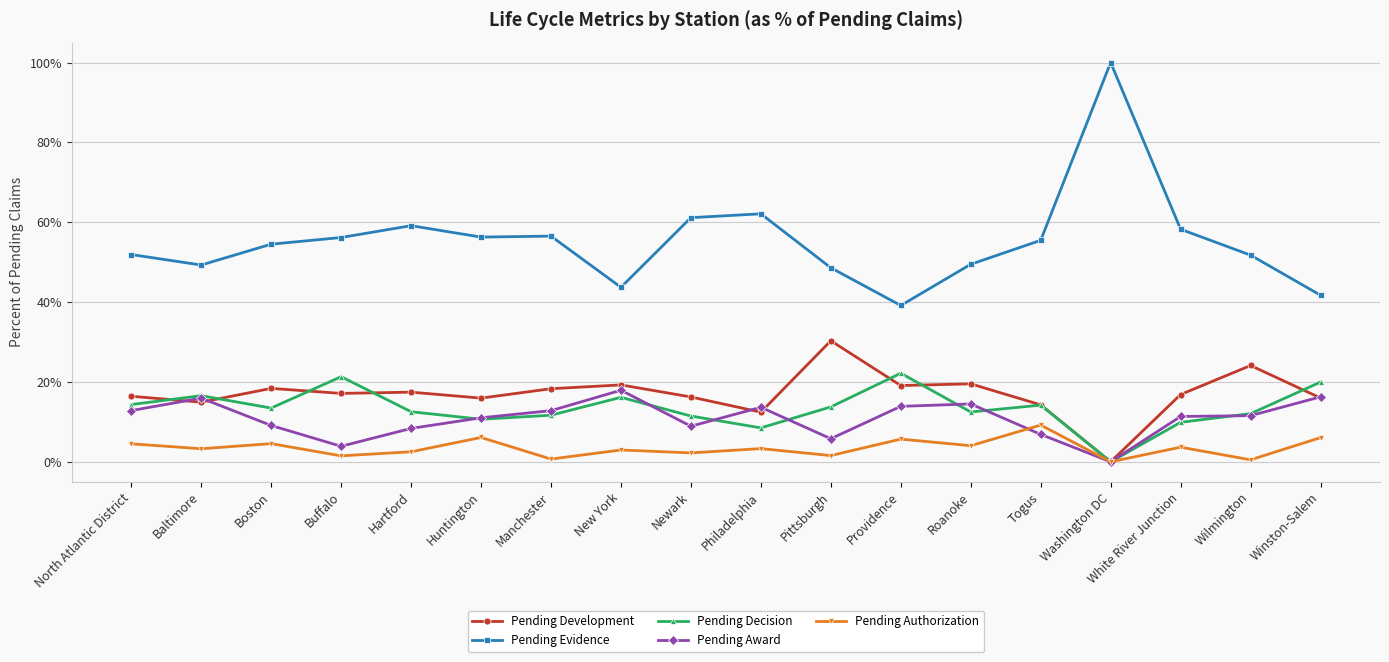

True or false: Pending Development and Pending Authorization cross at least once.

False